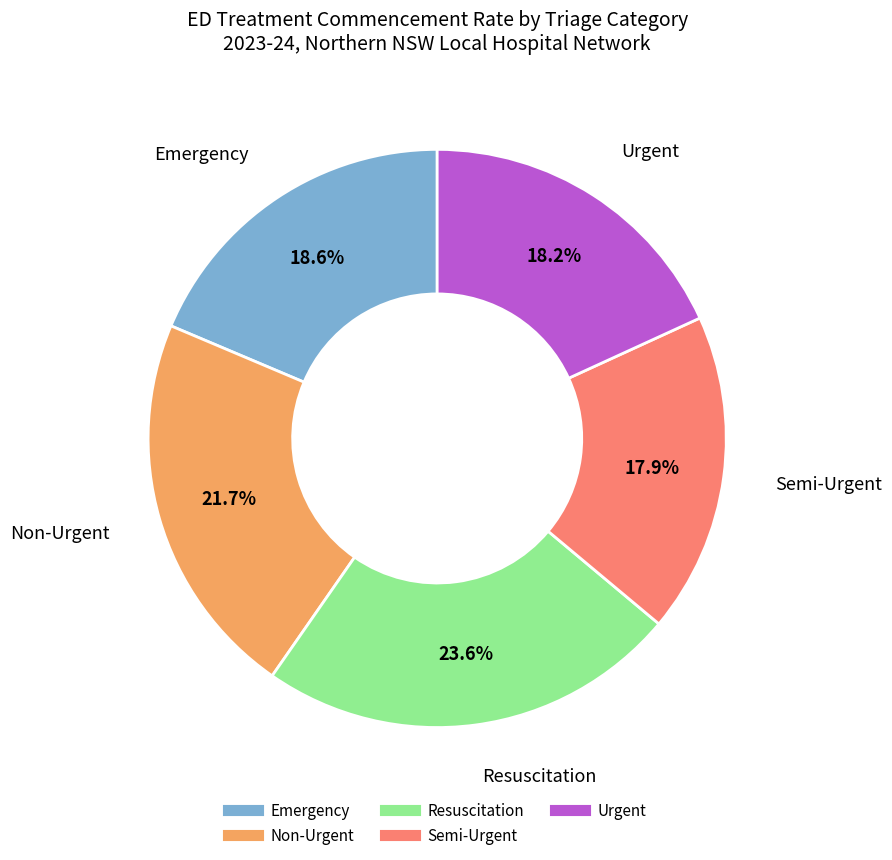

Between Emergency and Semi-Urgent, which is larger?

Emergency